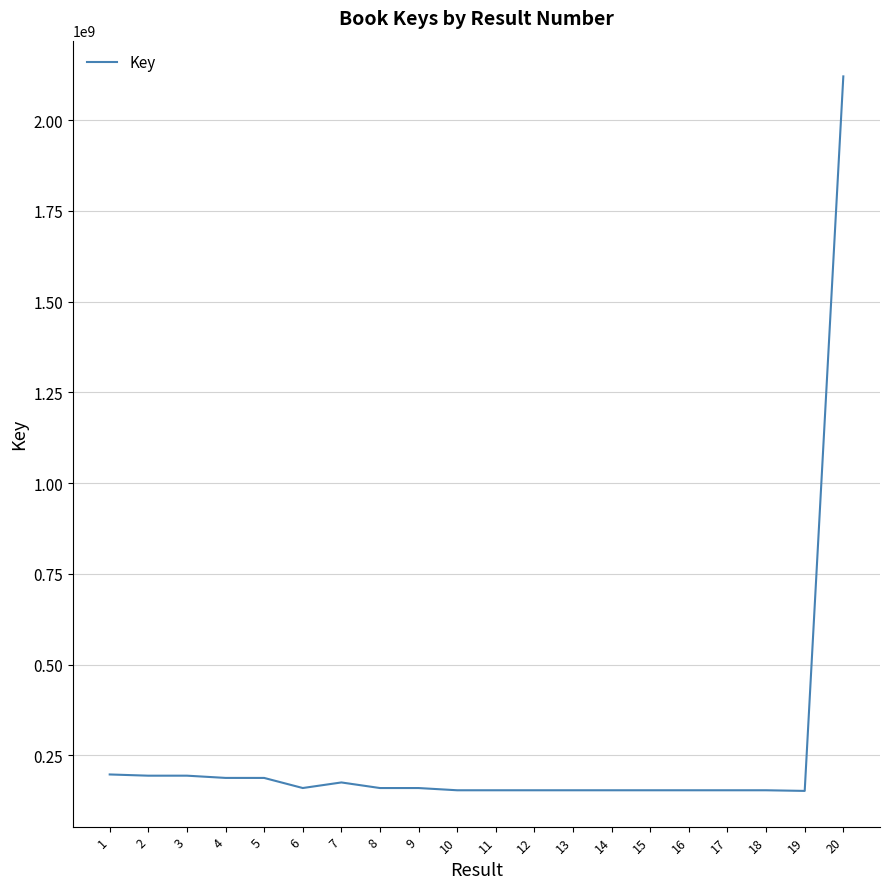

What is the ratio of the value at 12 to the value at 9?

1.0